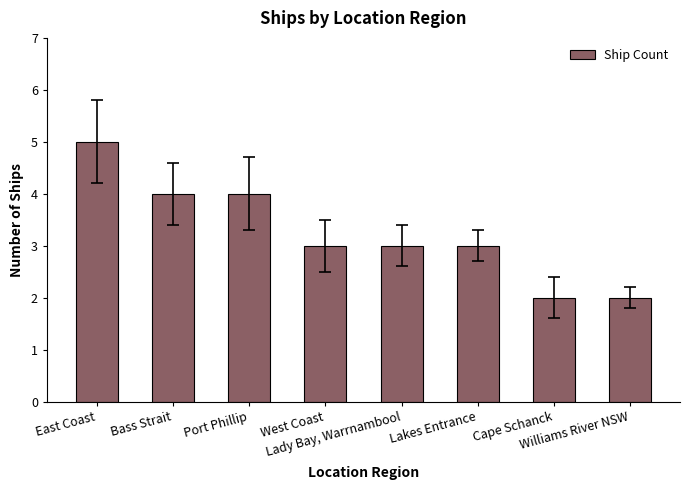

How many bars are there in total?

8